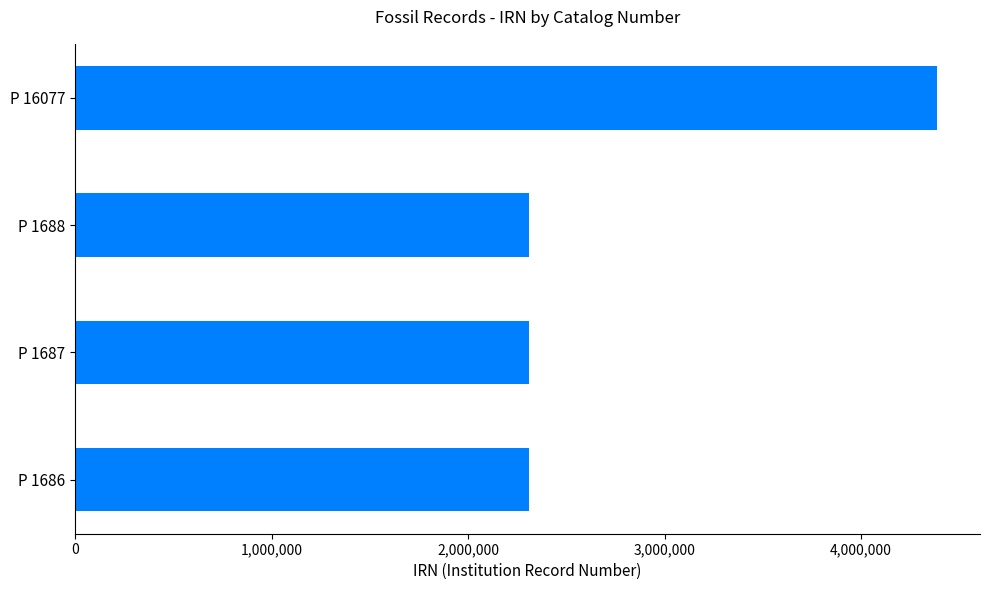

Which label corresponds to the largest value in the chart?

P 16077